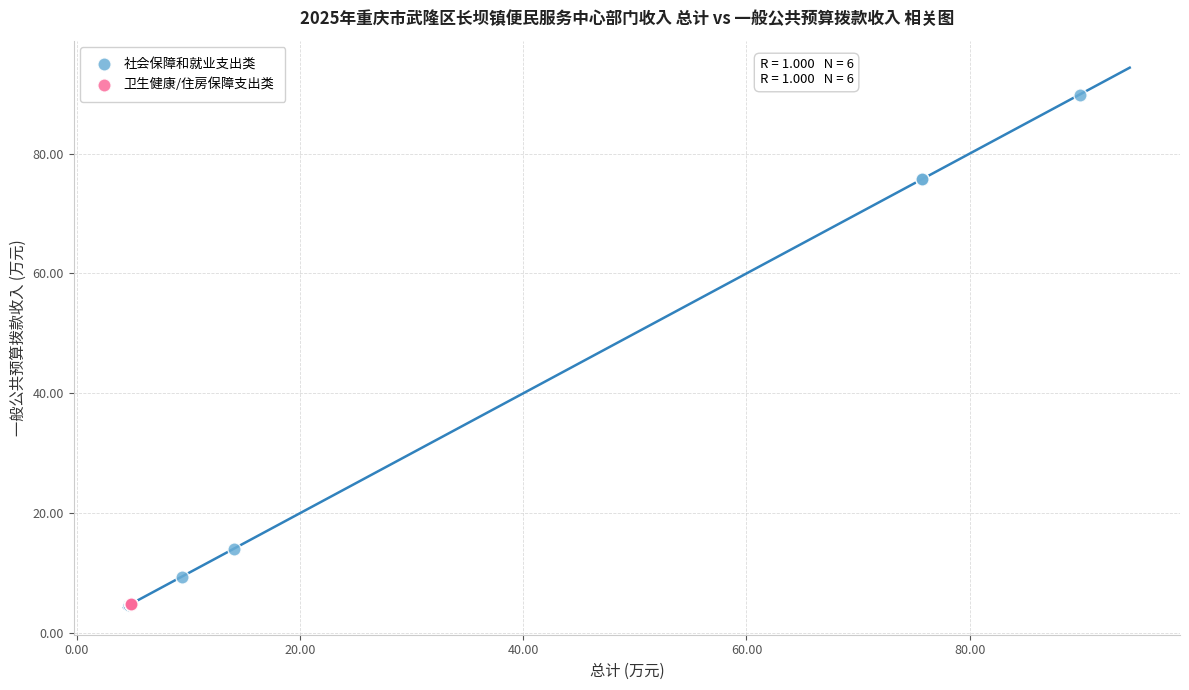

Which series has the largest Y range (max minus min)?

社会保障和就业支出类